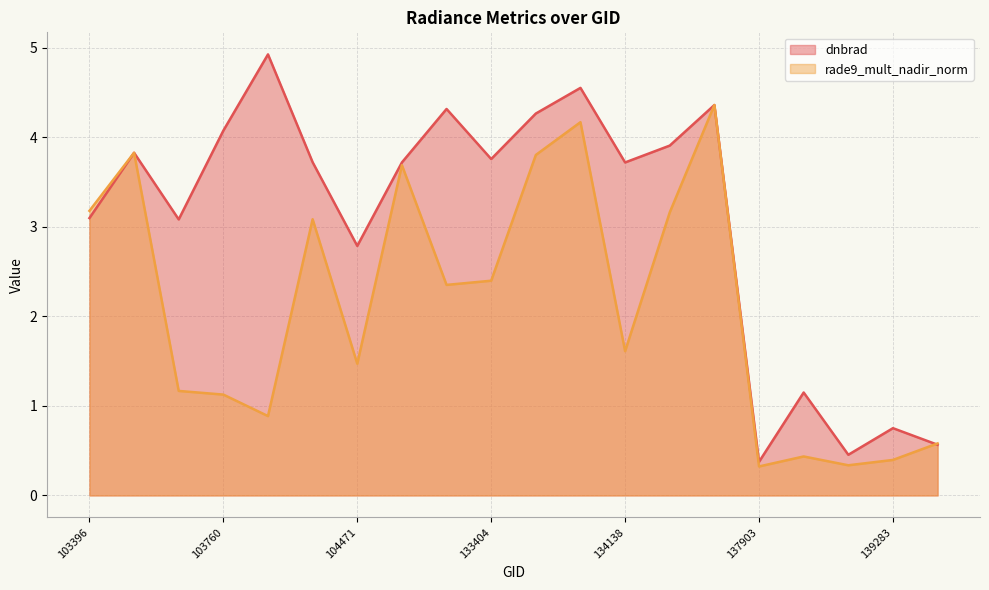

What is the value of the dnbrad point at the 8th from the left?

3.7